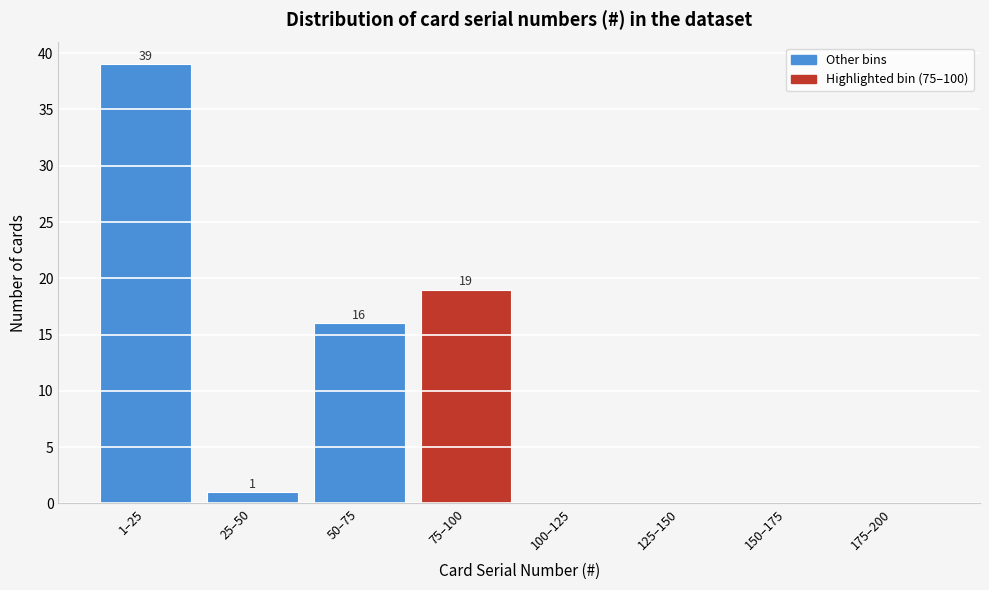

Reading right to left, list all the values displayed in this chart.

175–200=0	150–175=0	125–150=0	100–125=0	75–100=19	50–75=16	25–50=1	1–25=39